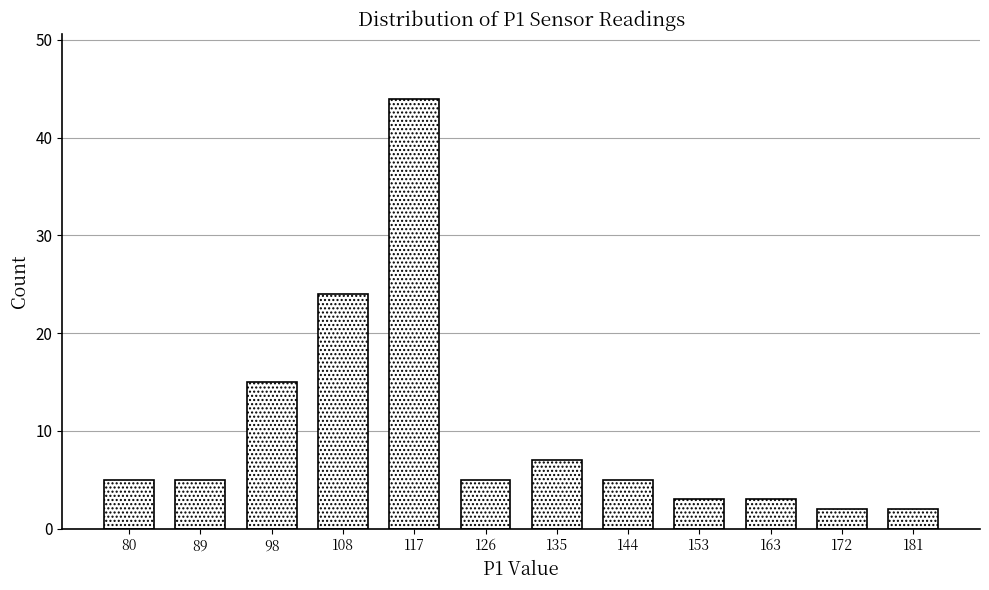

Reading right to left, list all the values displayed in this chart.

181=2	172=2	163=3	153=3	144=5	135=7	126=5	117=44	108=24	98=15	89=5	80=5